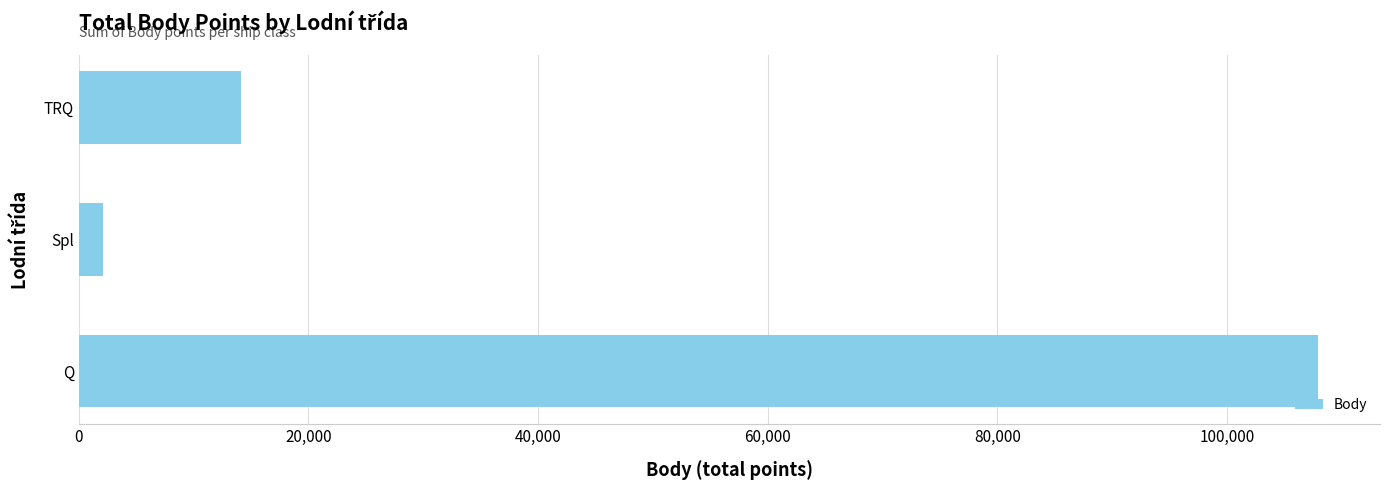

What is the approximate value at TRQ?

14162